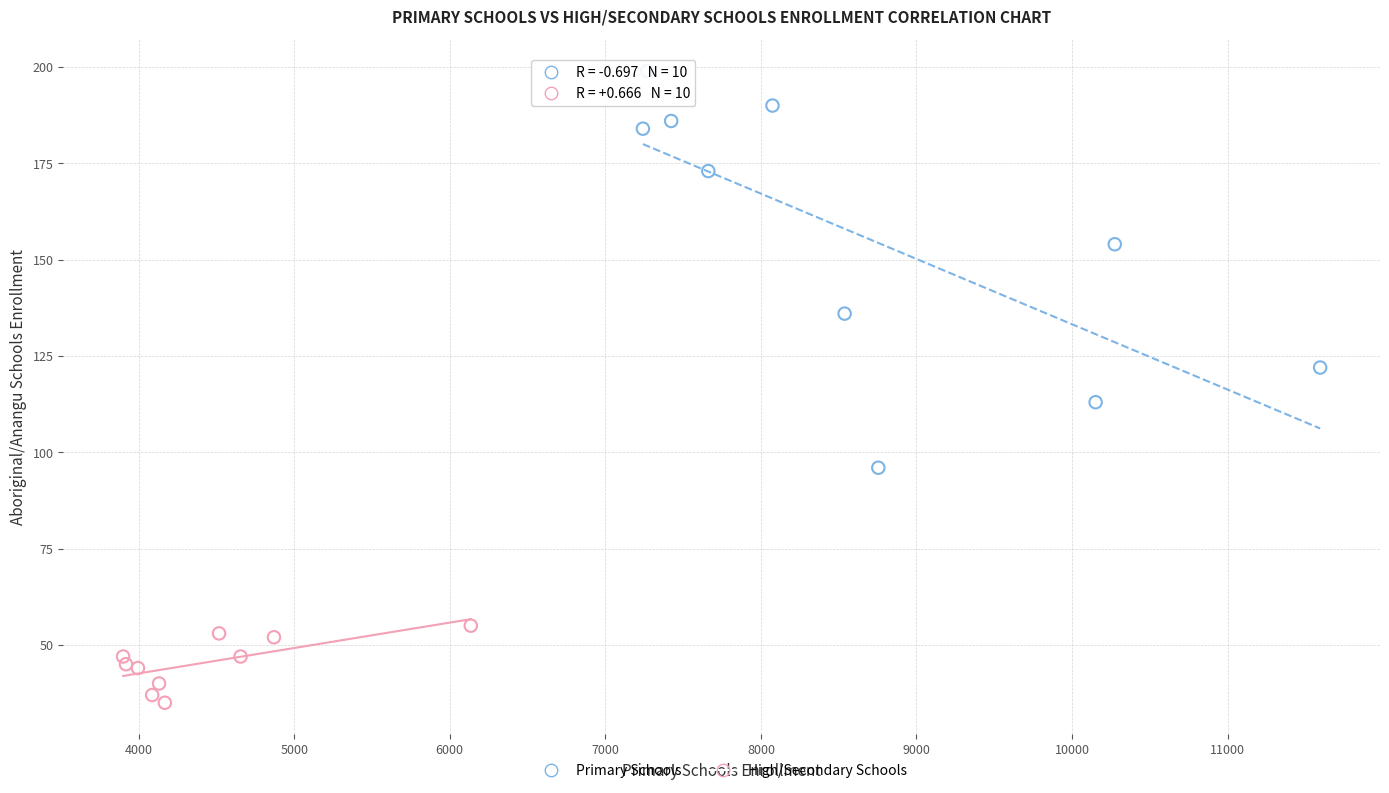

Which series has the largest Y range (max minus min)?

Primary Schools